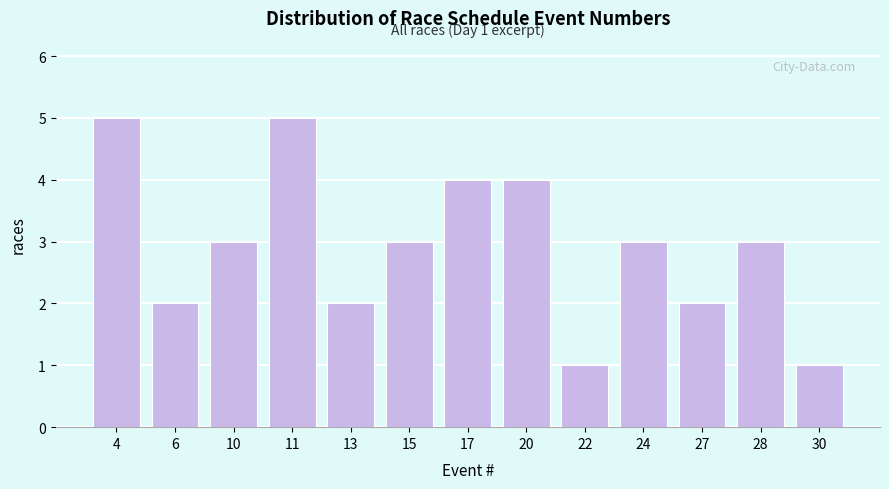

Reading right to left, what are all the values shown in this chart?

1	3	2	3	1	4	4	3	2	5	3	2	5